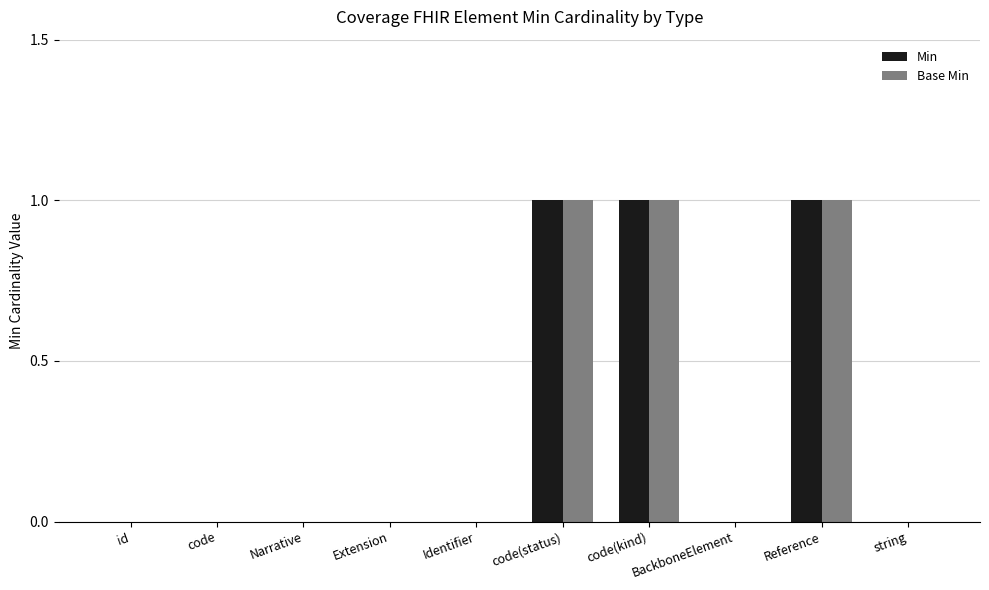

How many distinct data groups are displayed?

2